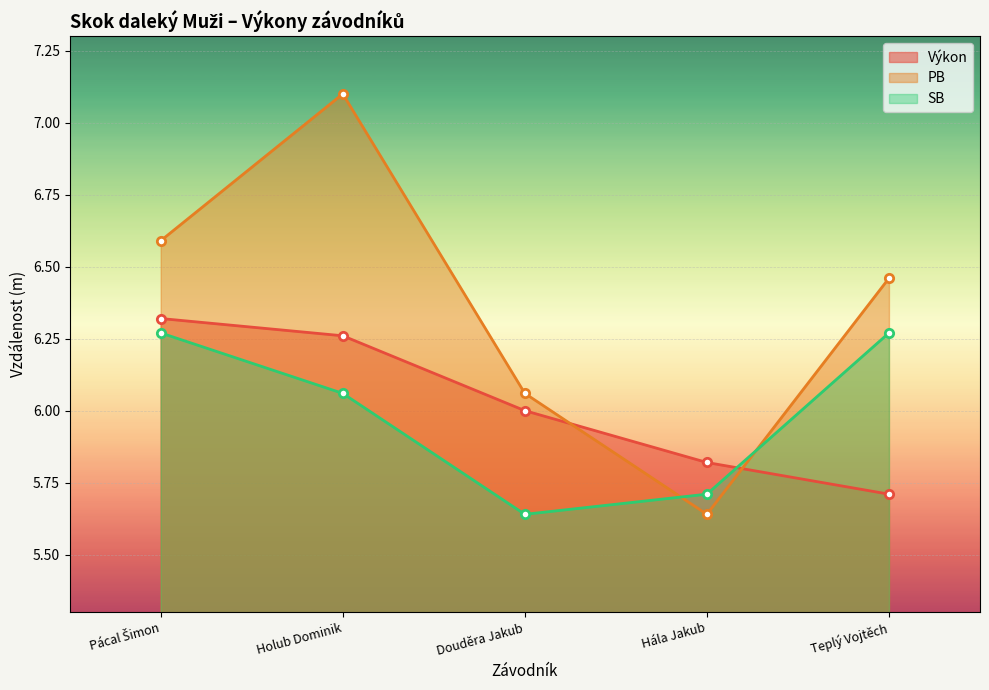

Between which two adjacent categories do PB and Výkon first intersect?

Douděra Jakub and Hála Jakub